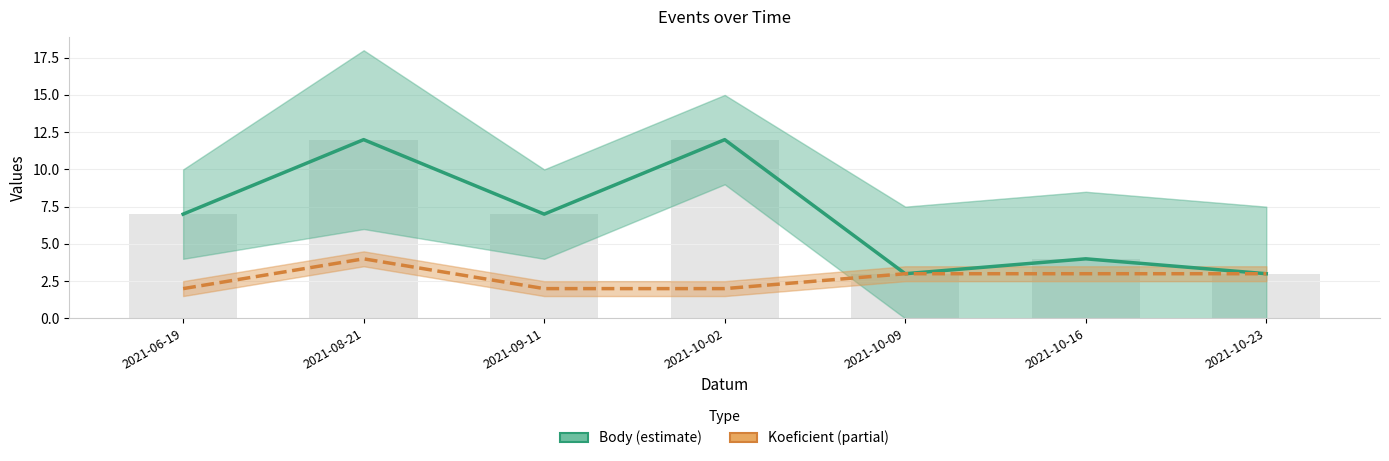

At which category is the sum across all series the highest?

2021-08-21